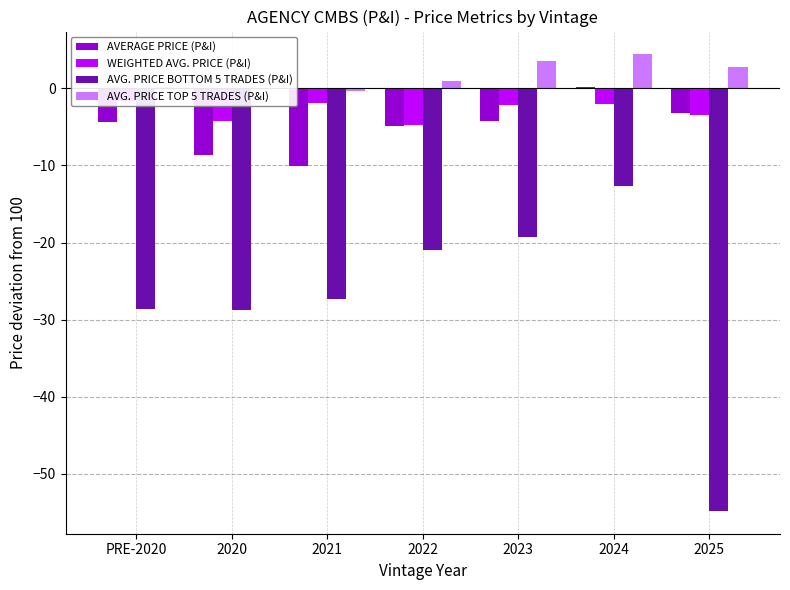

At 2022, list the series in order from largest to smallest.

AVG. PRICE TOP 5 TRADES (P&I), WEIGHTED AVG. PRICE (P&I), AVERAGE PRICE (P&I), AVG. PRICE BOTTOM 5 TRADES (P&I)